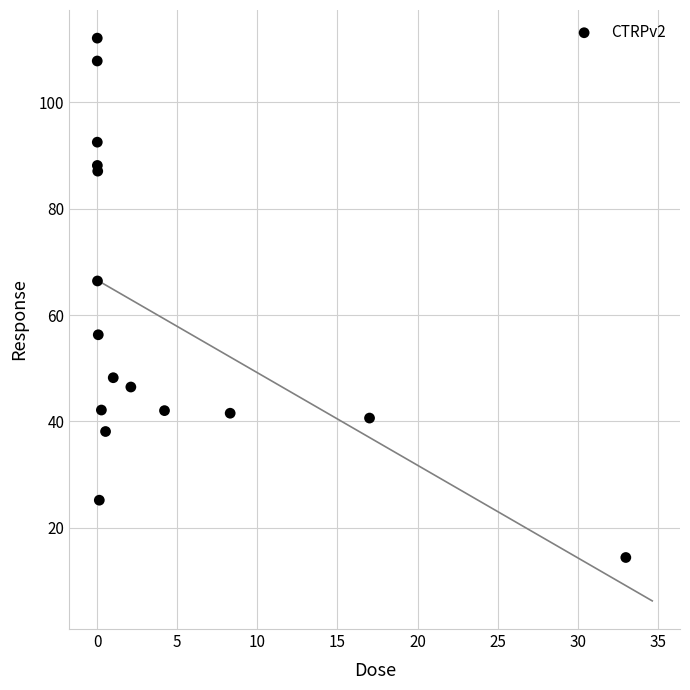

What Y value in the scatter plot is closest to 63?

66.4